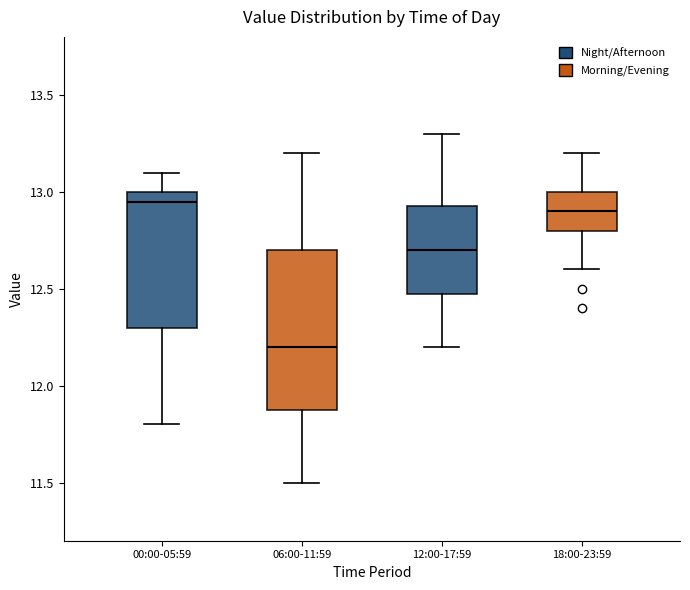

Reading left to right, transcribe this box plot: for each box, give where its median line is, the range the box spans, and where its two whiskers end, as read against the y-axis. The values are not printed on the chart, so give them approximately, as read against the axis.

00:00-05:59: median 12.95, box 12.30 to 13.00, whiskers 11.80 to 13.10
06:00-11:59: median 12.20, box 11.90 to 12.70, whiskers 11.50 to 13.20
12:00-17:59: median 12.70, box 12.50 to 12.95, whiskers 12.20 to 13.30
18:00-23:59: median 12.90, box 12.80 to 13.00, whiskers 12.60 to 13.20